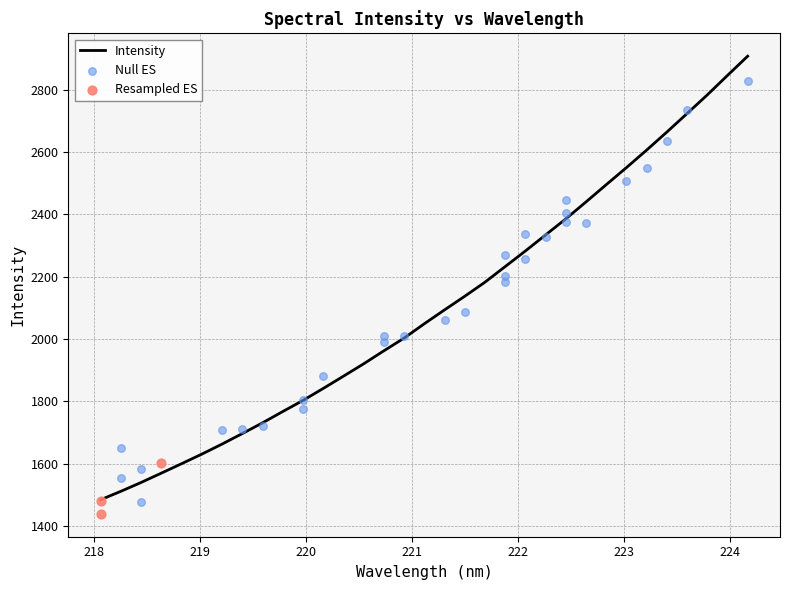

Which has a higher value, 220.3533 or 222.263?

222.263